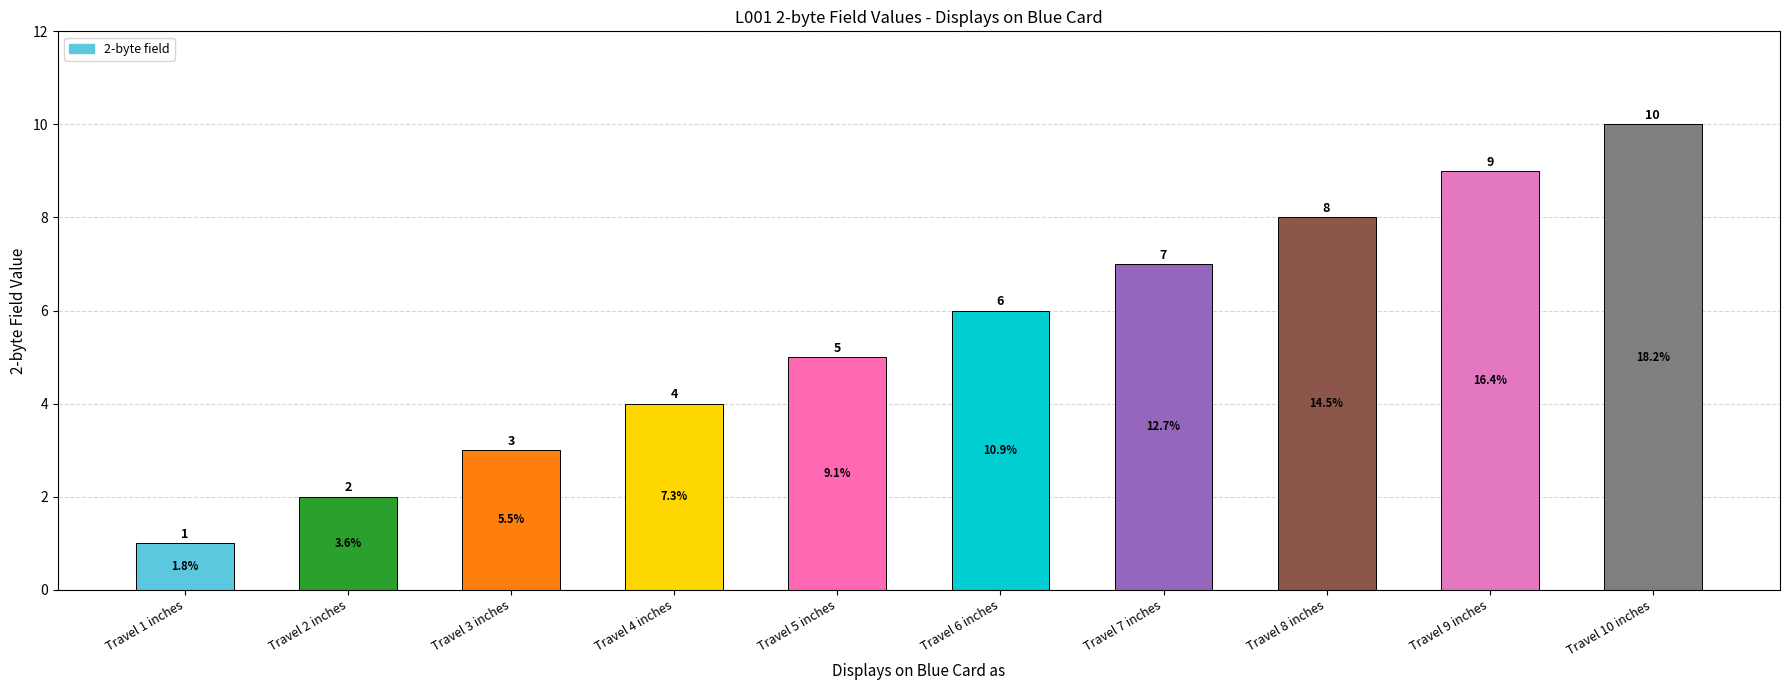

What is the maximum value shown in the chart?

10